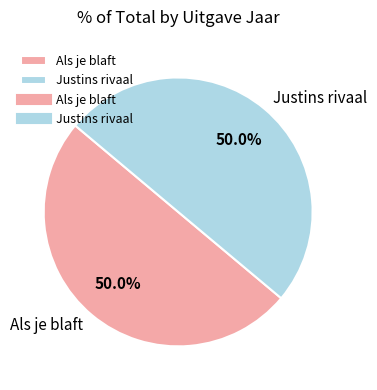

Approximately how many times larger is the value at Als je blaft compared to Justins rivaal?

1.0